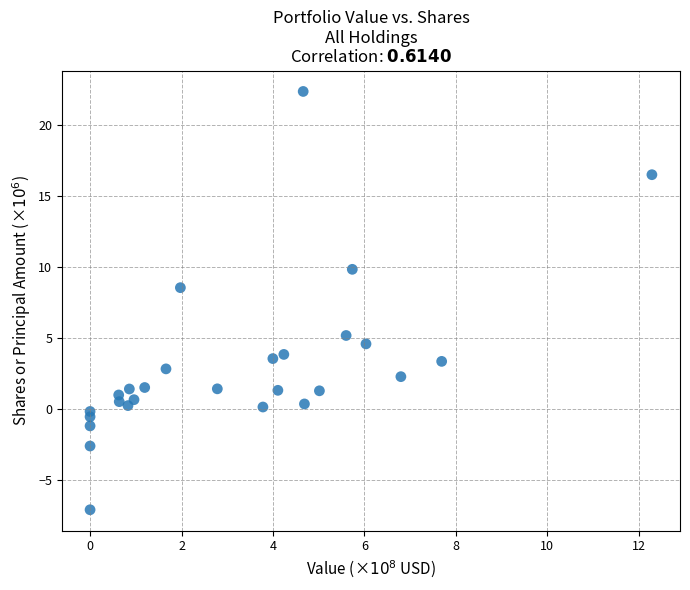

What is the range of Y values (max minus min)?

29.5